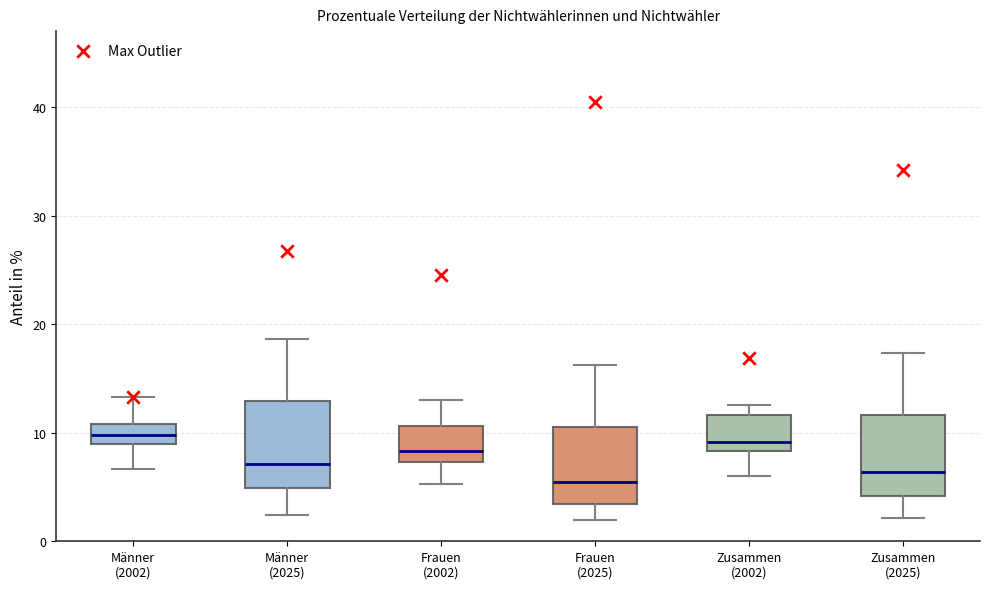

Where does the lower whisker of the box for Männer (2025) end on the y-axis? The values are not printed on the chart, so give them approximately, as read against the axis.

2